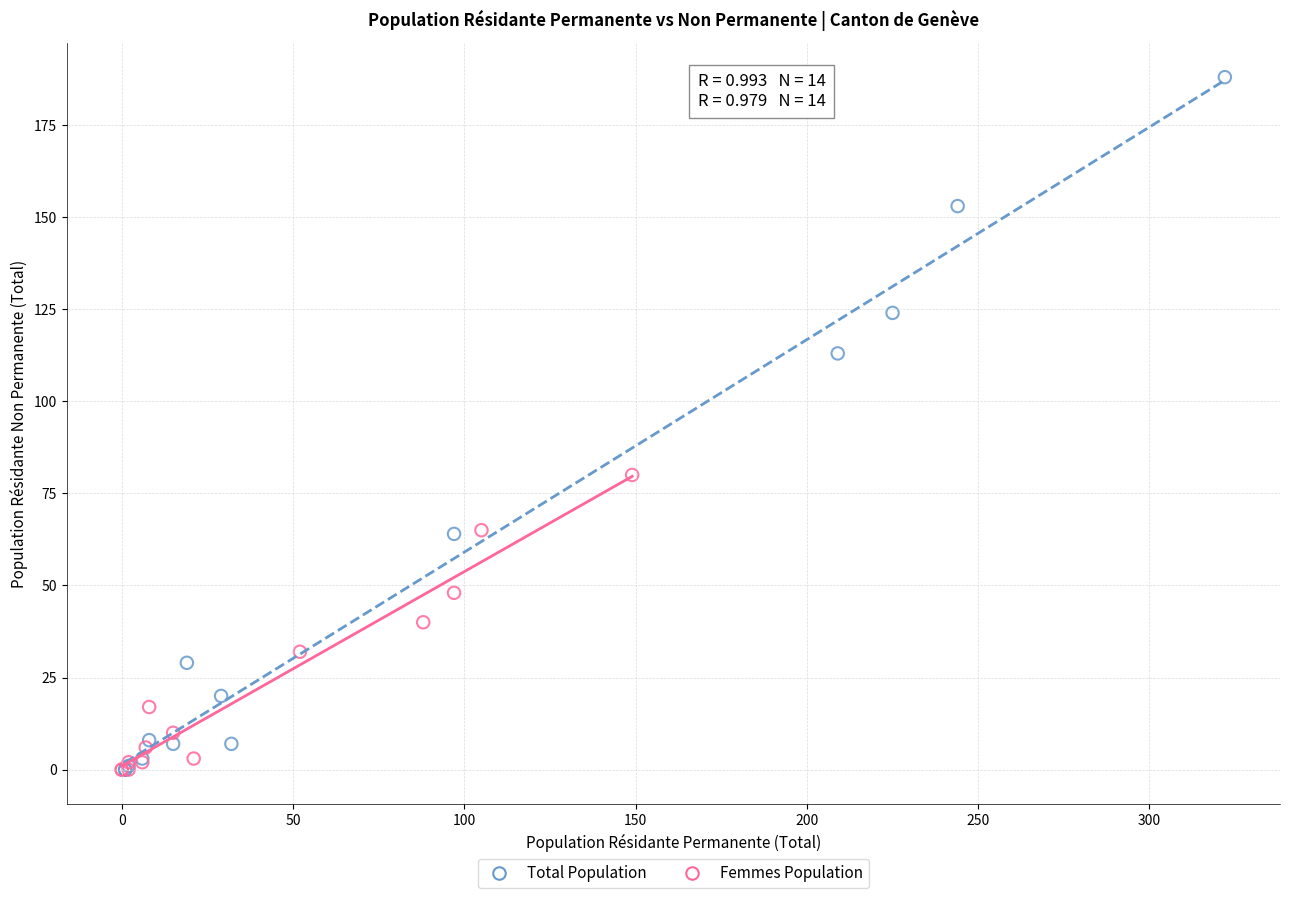

Which series reaches the maximum Y coordinate?

Total Population